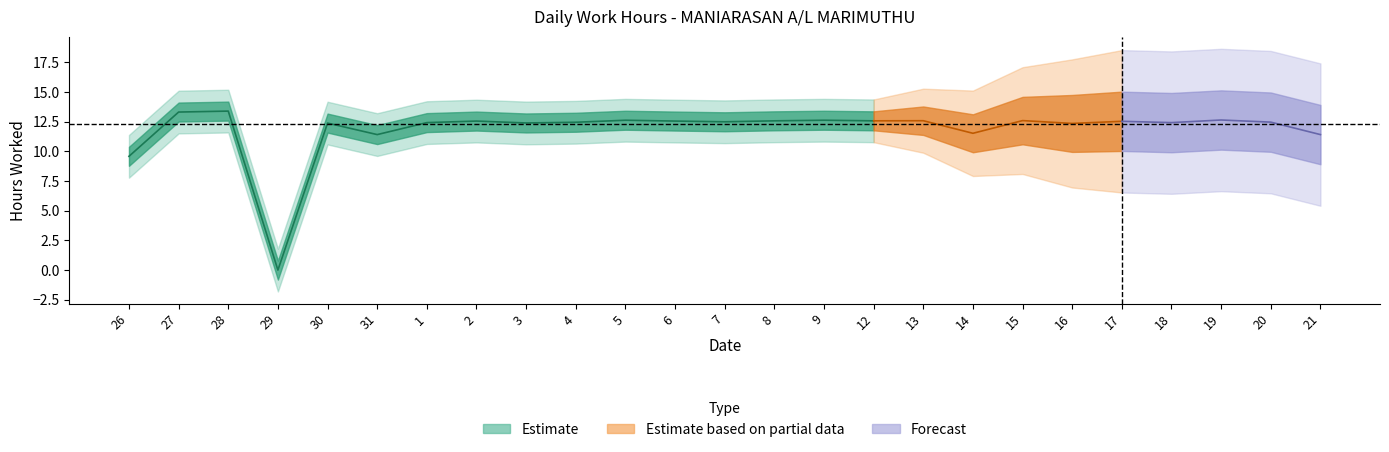

What is the sum of the values at 5 and 12?

25.2